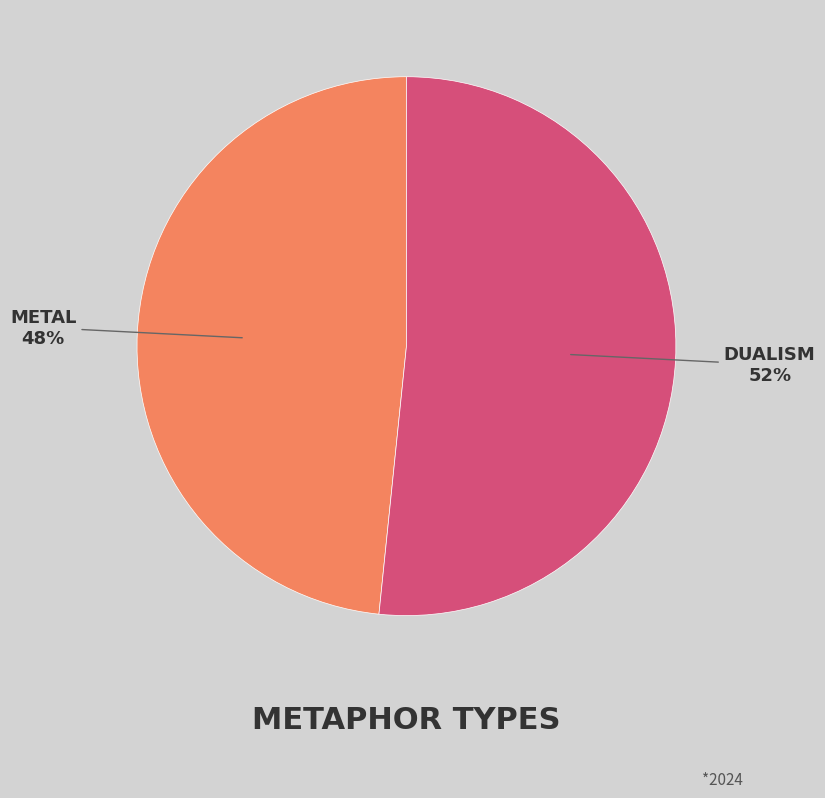

To the nearest percent, what is the average slice percentage?

50%